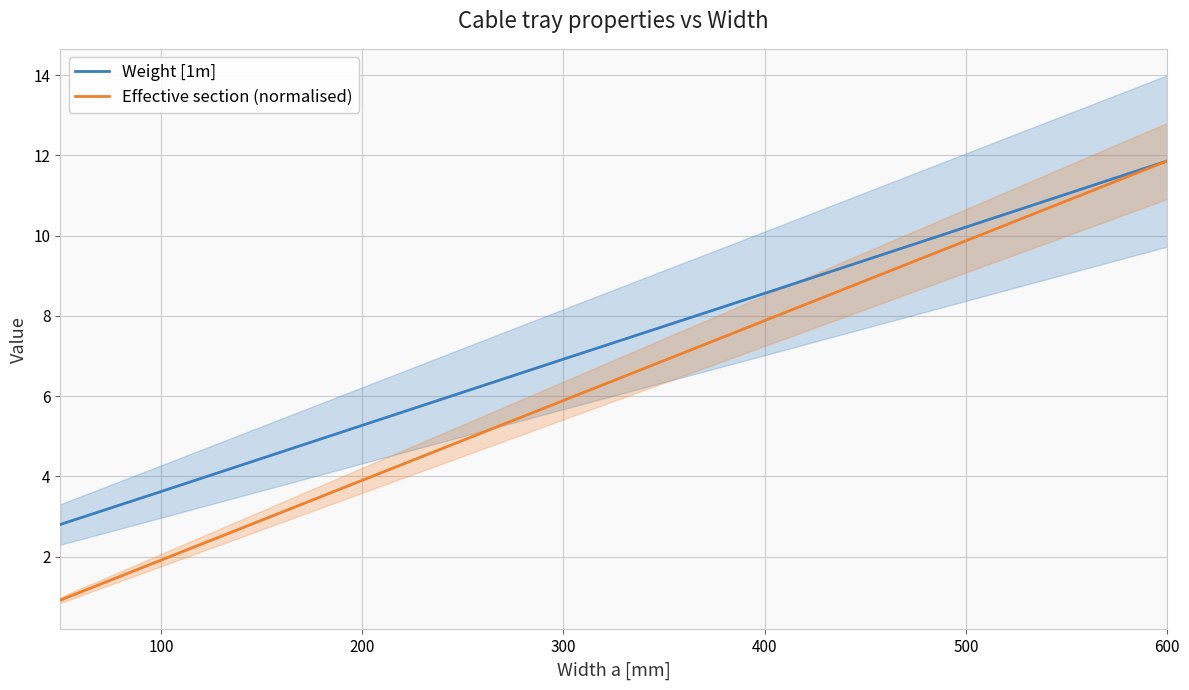

Which series has the largest total across all categories?

Weight [1m]